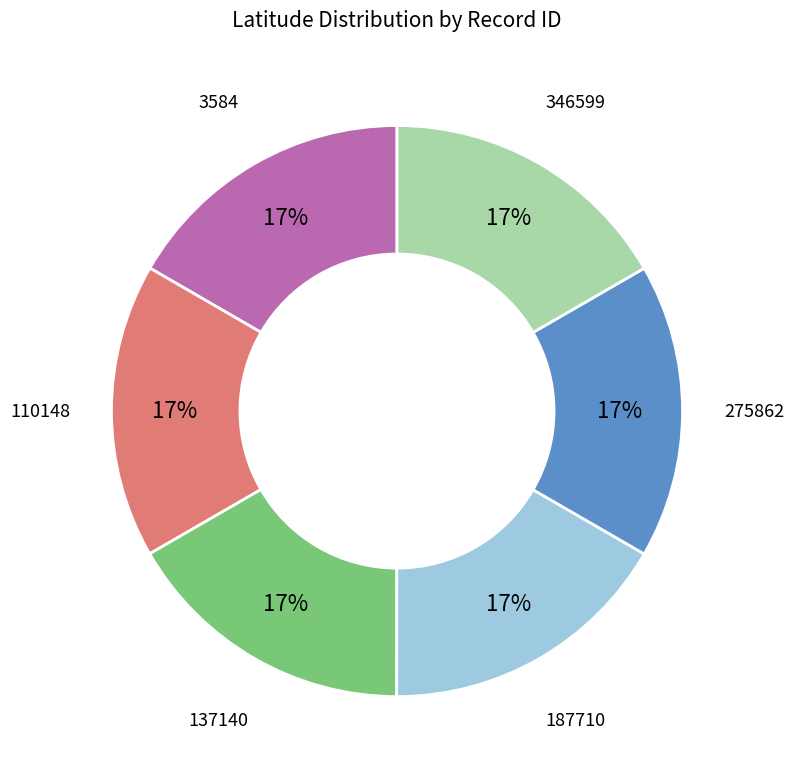

Is the sum of 3584 and 110148 greater than half?

No